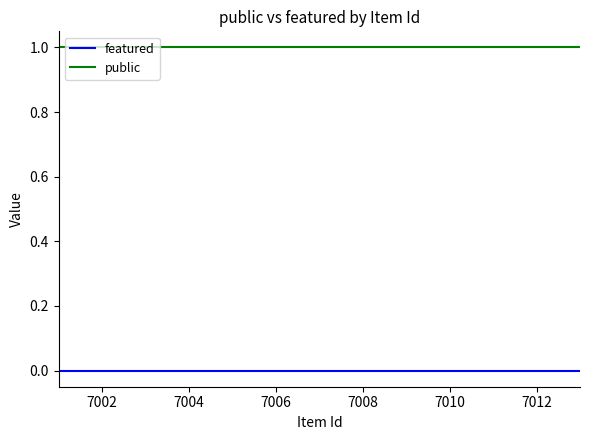

Rank the series by their average value, from highest to lowest.

public, featured